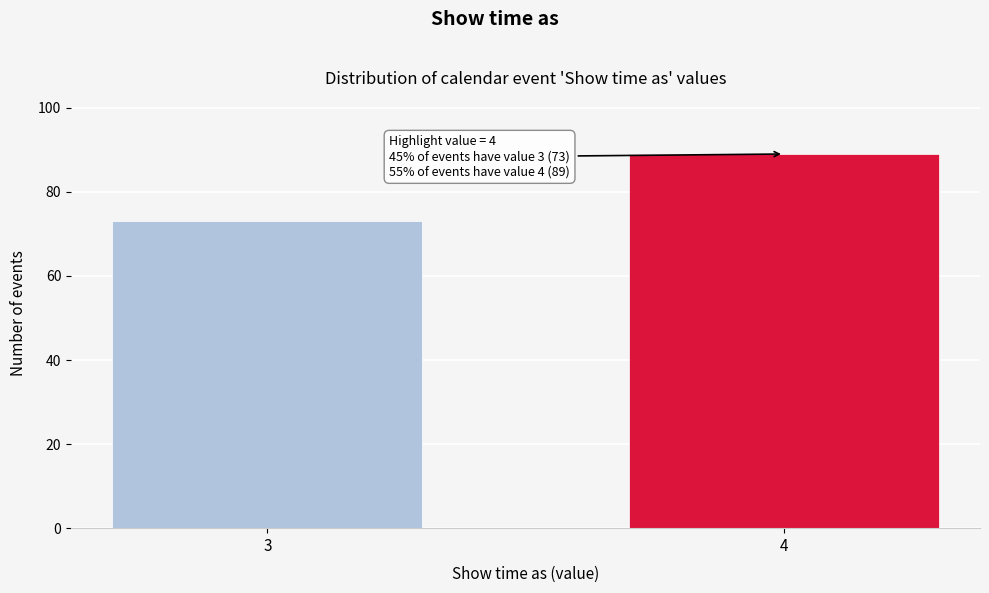

Reading left to right, extract all data points from this chart.

3=73	4=89